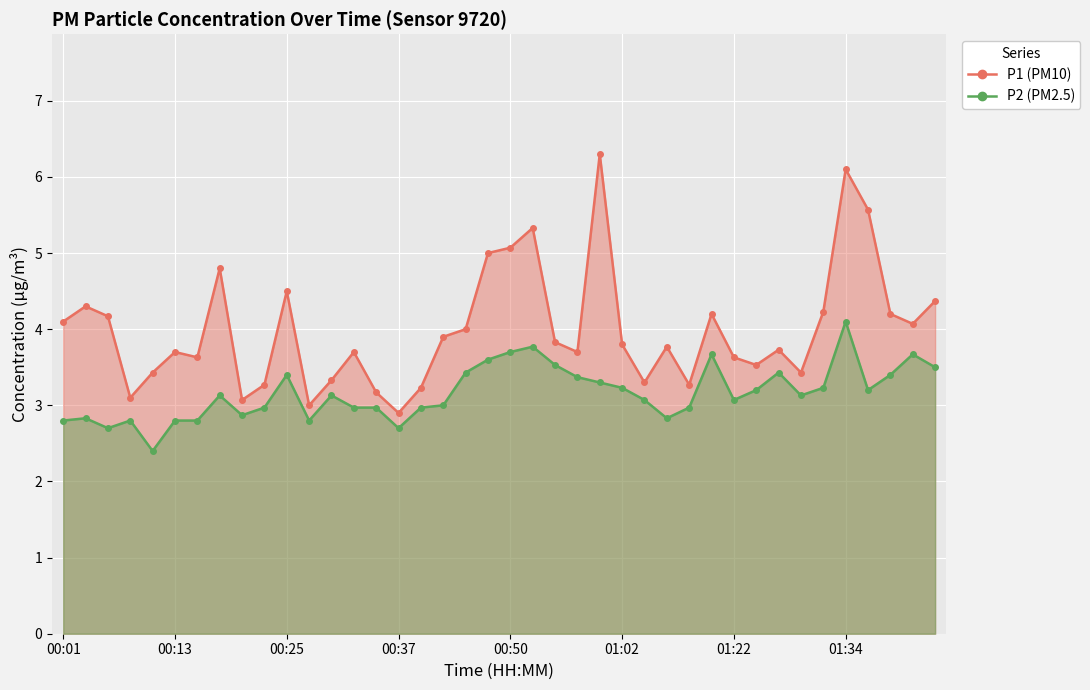

Reading right to left, what are all the values shown in this chart?

P1 (PM10): 4.4	4.1	4.2	5.6	6.1	4.2	3.4	3.7	3.5	3.6	4.2	3.3	3.8	3.3	3.8	6.3	3.7	3.8	5.3	5.1	5.0	4.0	3.9	3.2	2.9	3.2	3.7	3.3	3.0	4.5	3.3	3.1	4.8	3.6	3.7	3.4	3.1	4.2	4.3	4.1
P2 (PM2.5): 3.5	3.7	3.4	3.2	4.1	3.2	3.1	3.4	3.2	3.1	3.7	3.0	2.8	3.1	3.2	3.3	3.4	3.5	3.8	3.7	3.6	3.4	3.0	3.0	2.7	3.0	3.0	3.1	2.8	3.4	3.0	2.9	3.1	2.8	2.8	2.4	2.8	2.7	2.8	2.8